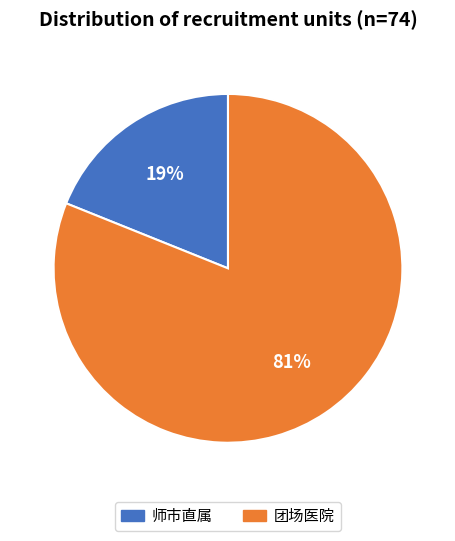

How many slices are in this pie chart?

2